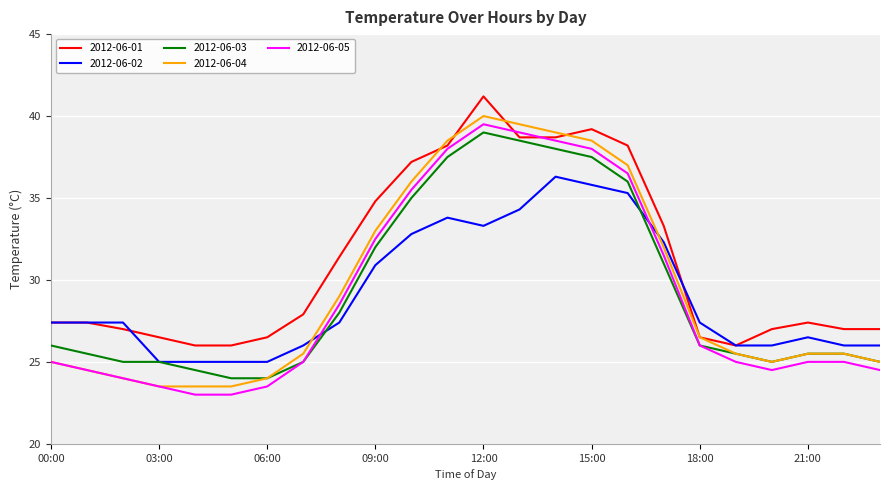

Which series ends up on top after the final intersection of 2012-06-05 and 2012-06-02?

2012-06-02